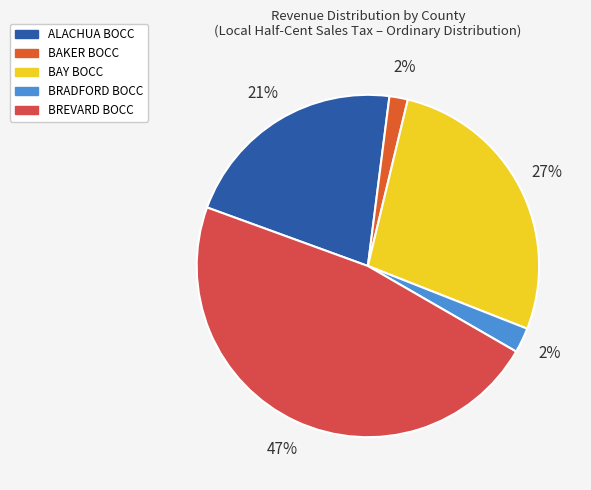

Rank the categories by value from highest to lowest.

BREVARD BOCC, BAY BOCC, ALACHUA BOCC, BRADFORD BOCC, BAKER BOCC